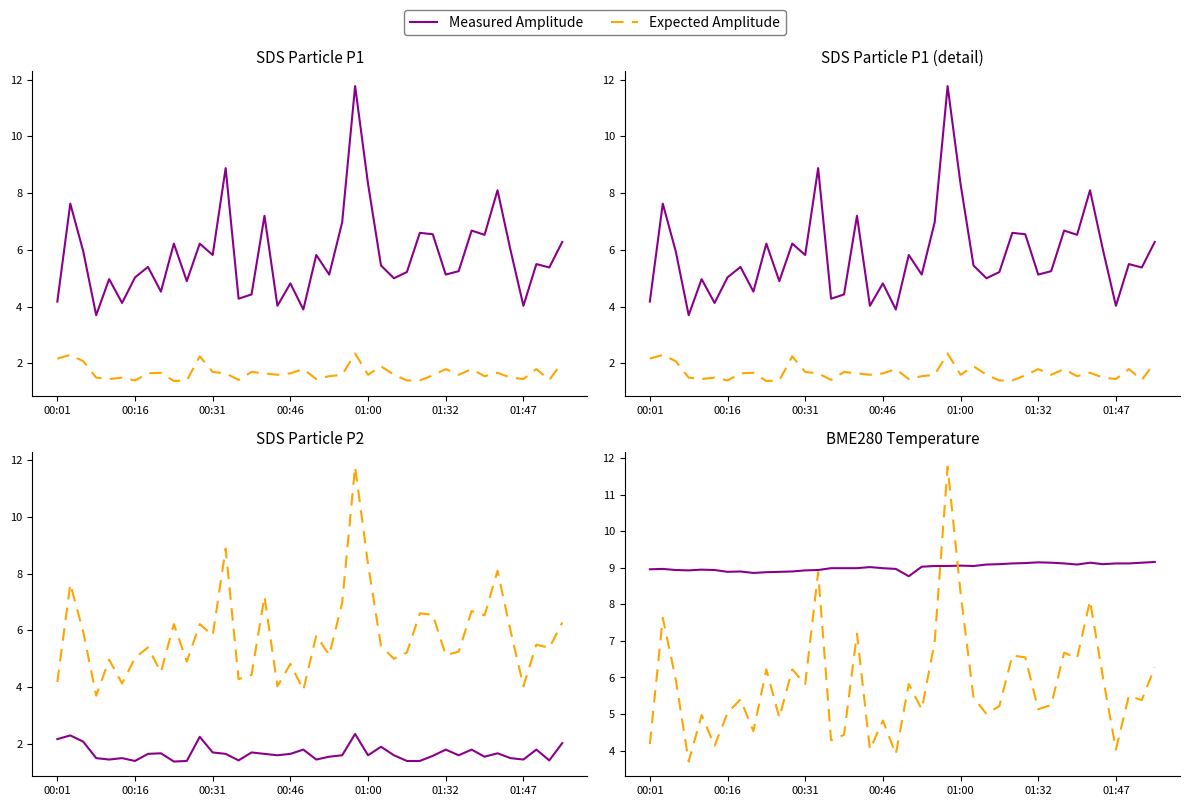

What is the difference between the Expected Amplitude values at 36 and 9?

2.2